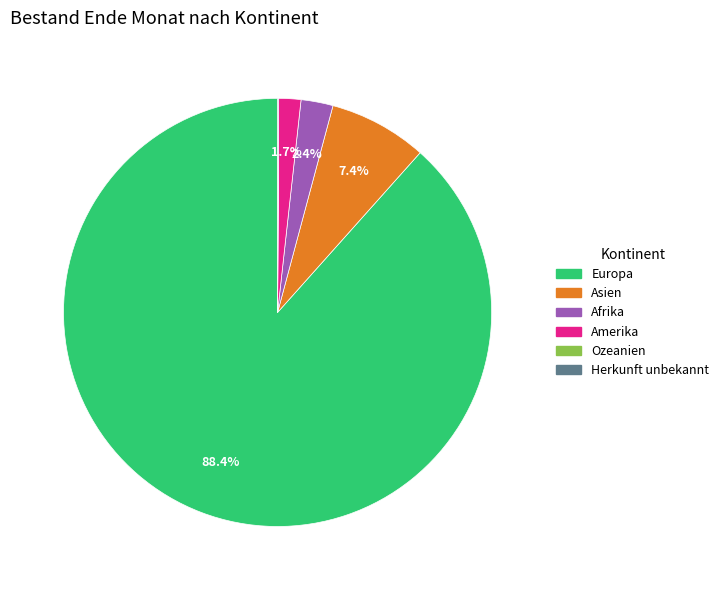

True or false: Europa accounts for 97% of the total.

False